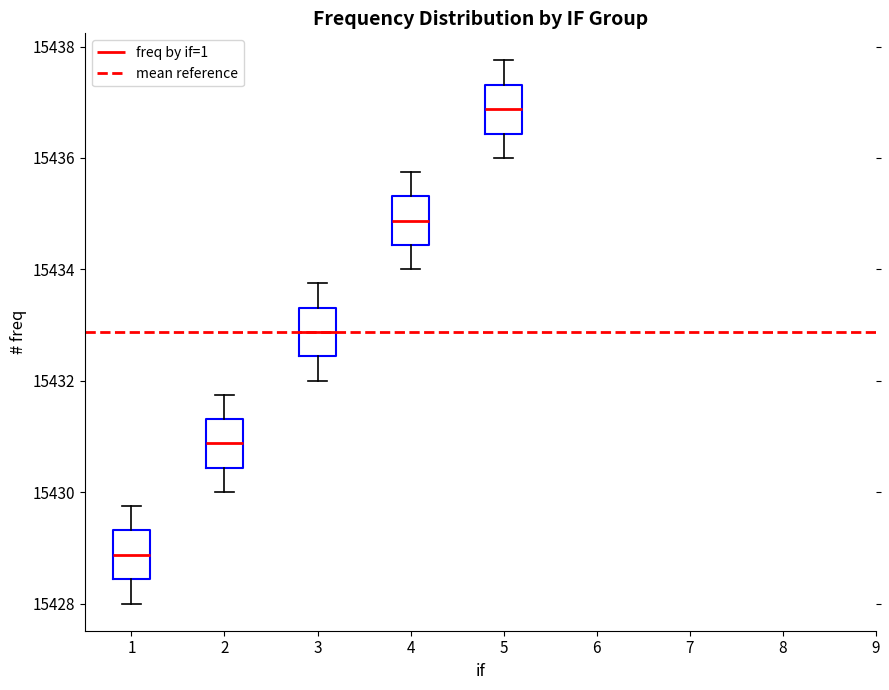

Where does the lower whisker of the box at x = 3 end on the y-axis? The values are not printed on the chart, so give them approximately, as read against the axis.

15432.0